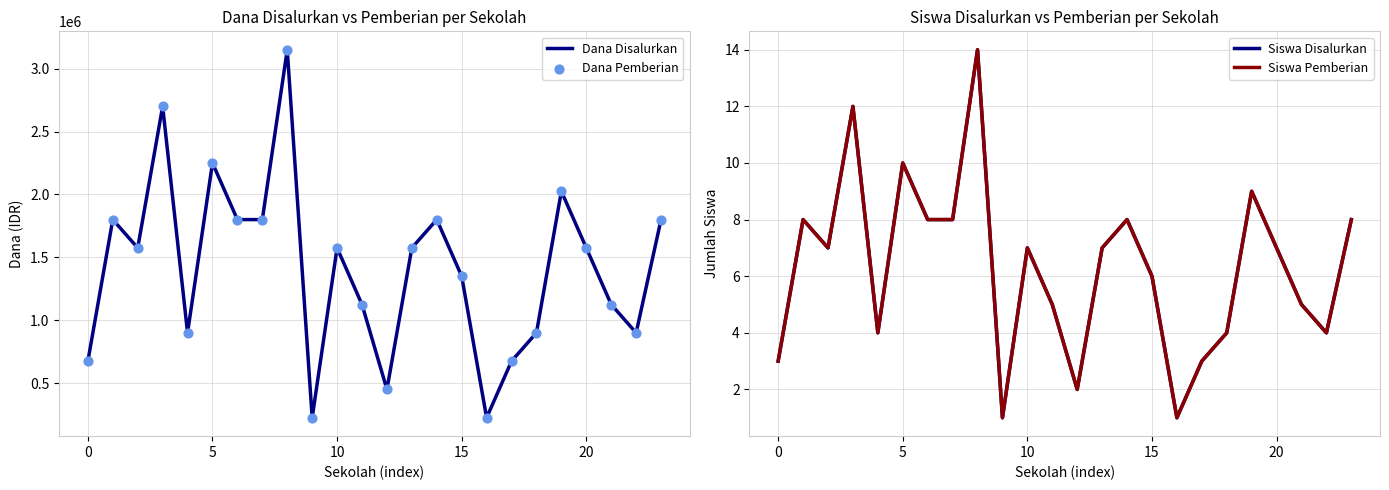

What is the total value across all series at 23?

3600016